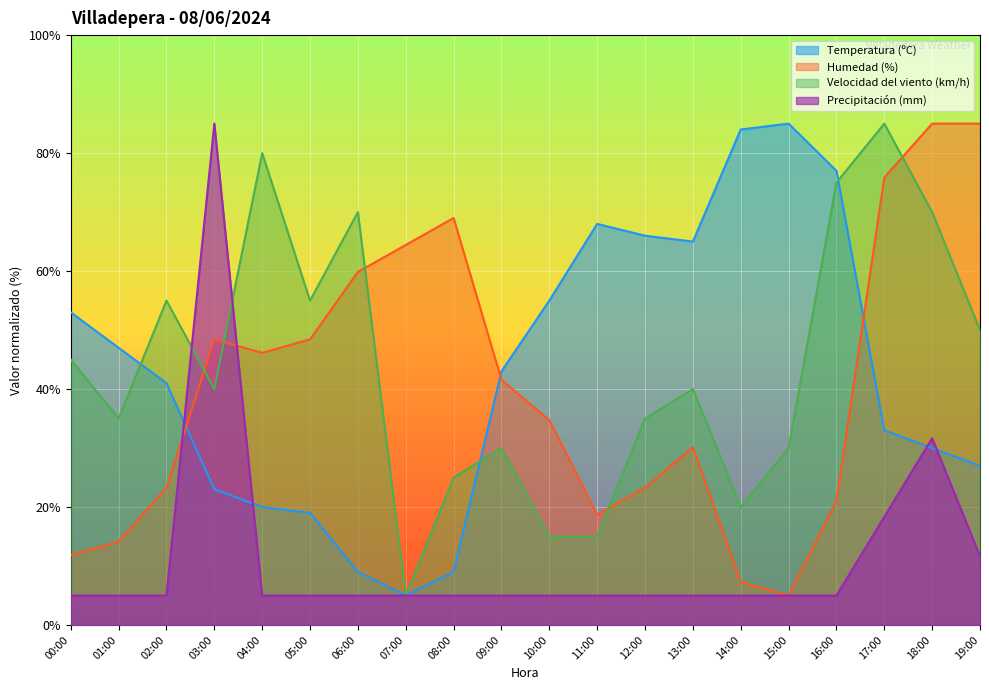

True or false: Temperatura (ºC) and Velocidad del viento (km/h) intersect in this chart.

True